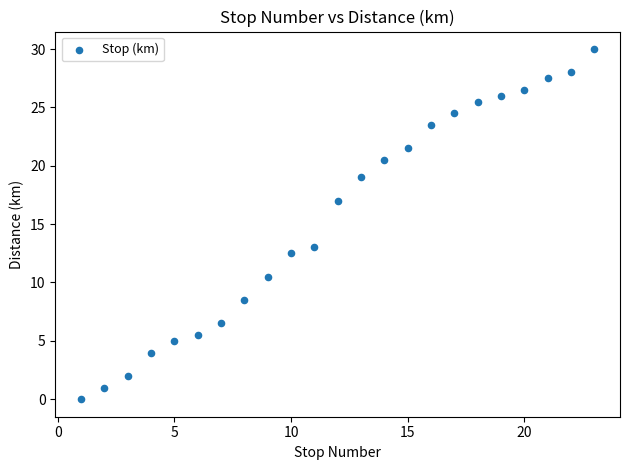

What is the range of Y values (max minus min)?

30.0